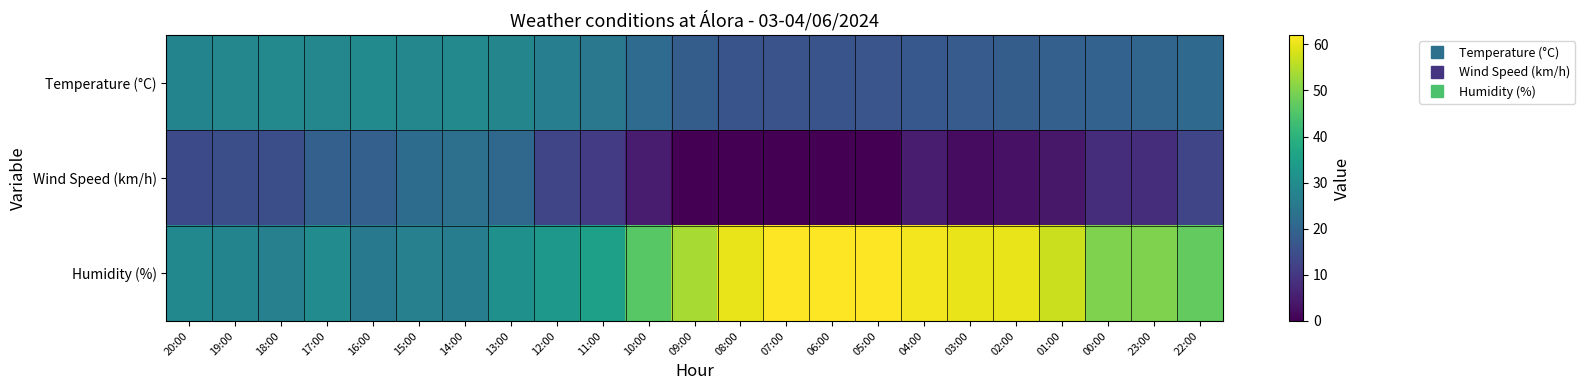

List the series in order of their peak value, lowest first.

Wind Speed (km/h), Temperature (°C), Humidity (%)